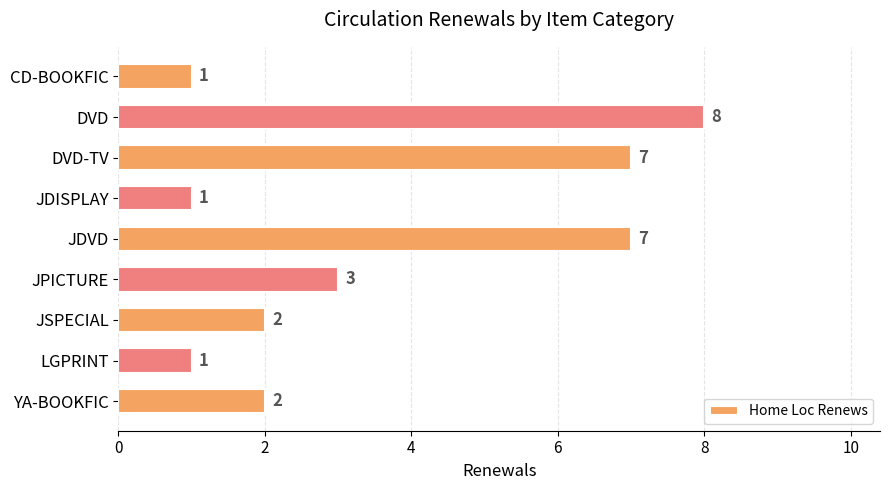

What is the label of the 3rd bar from the top?

DVD-TV